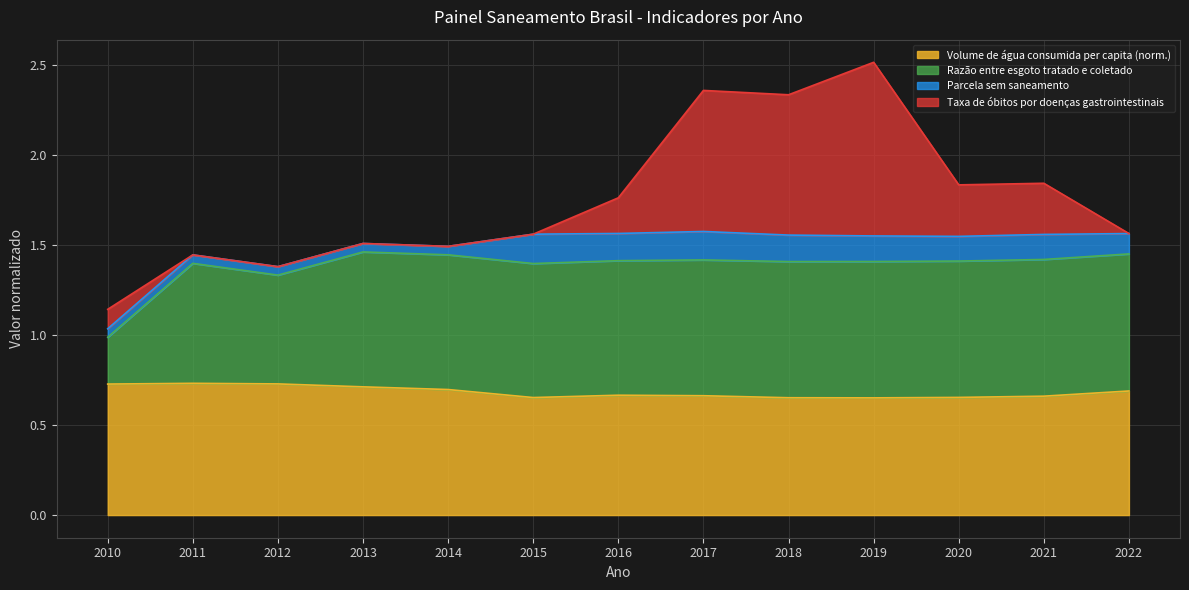

True or false: Razão entre esgoto tratado e coletado and Volume de água consumida per capita cross at least once.

False